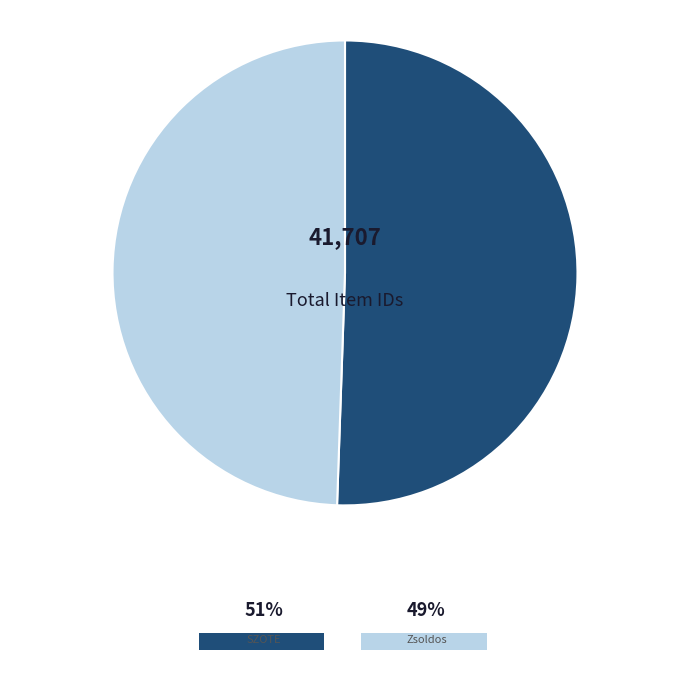

Does any single category account for the majority?

Yes